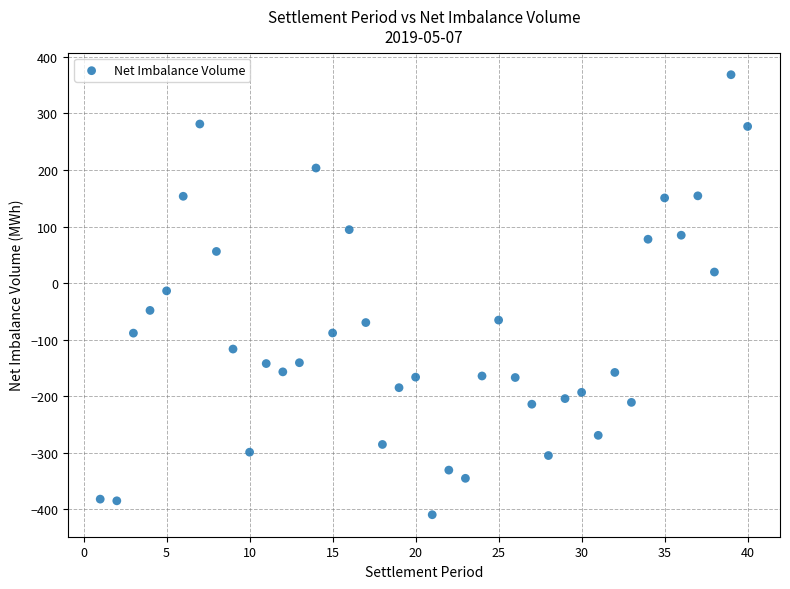

What is the range of Y values (max minus min)?

777.6